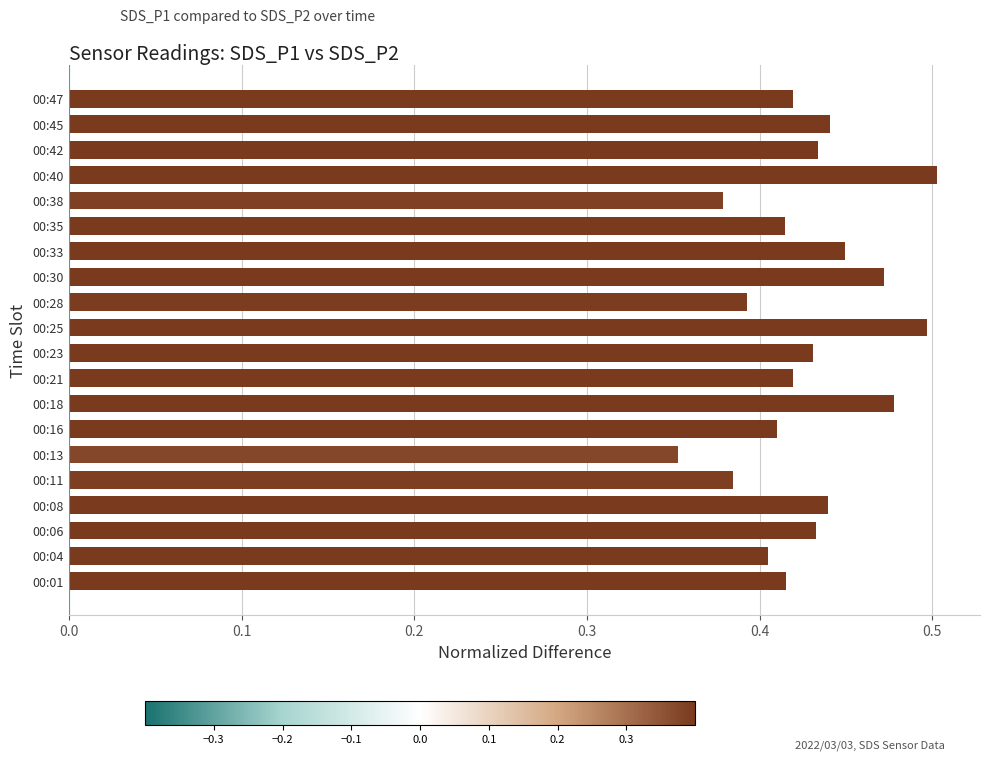

Is it true that the value at 00:42 is 0.4?

True